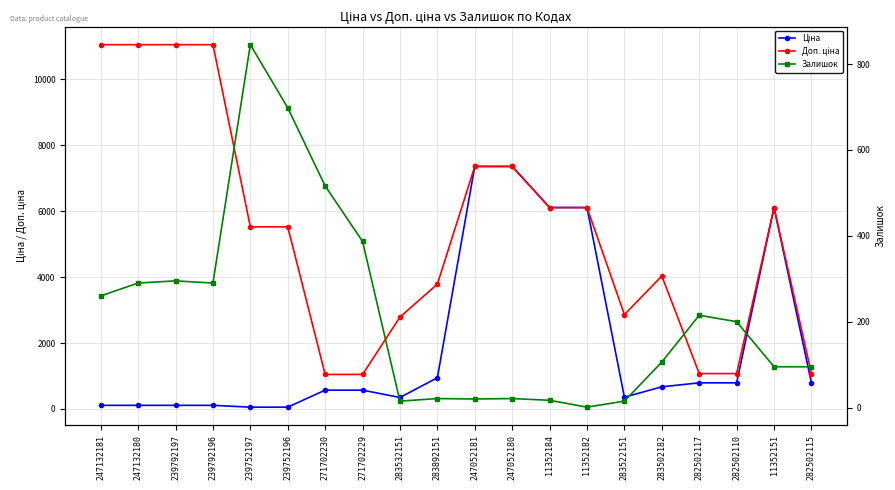

Rank the categories by Залишок value from lowest to highest.

11352182, 283532151, 283522151, 11352184, 247052181, 283892151, 247052180, 11352151, 282502115, 283502182, 282502110, 282502117, 247132181, 247132180, 239792196, 239792197, 271702229, 271702230, 239752196, 239752197